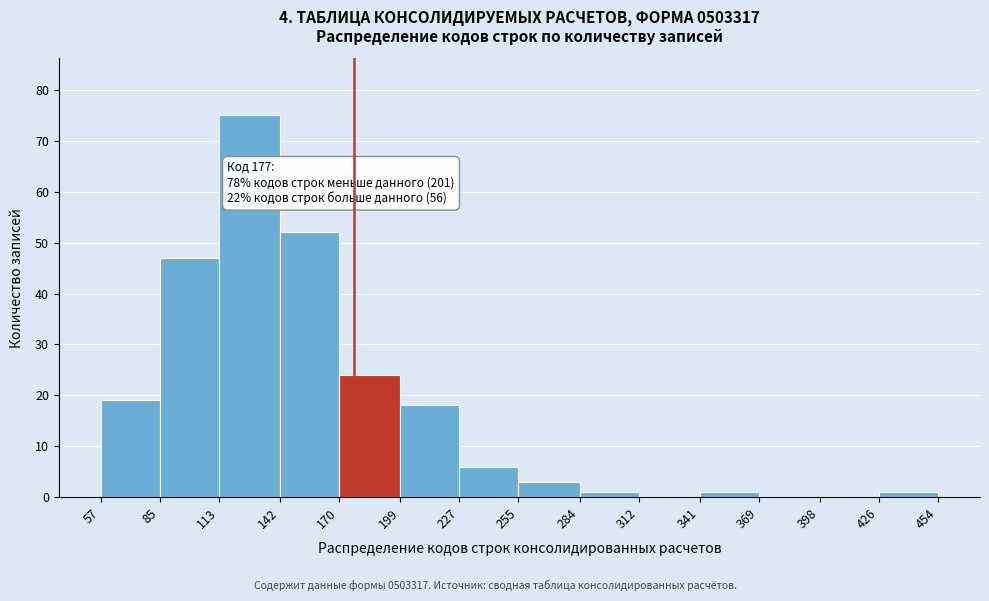

Which range on the x-axis has the tallest bar?

113 to 142